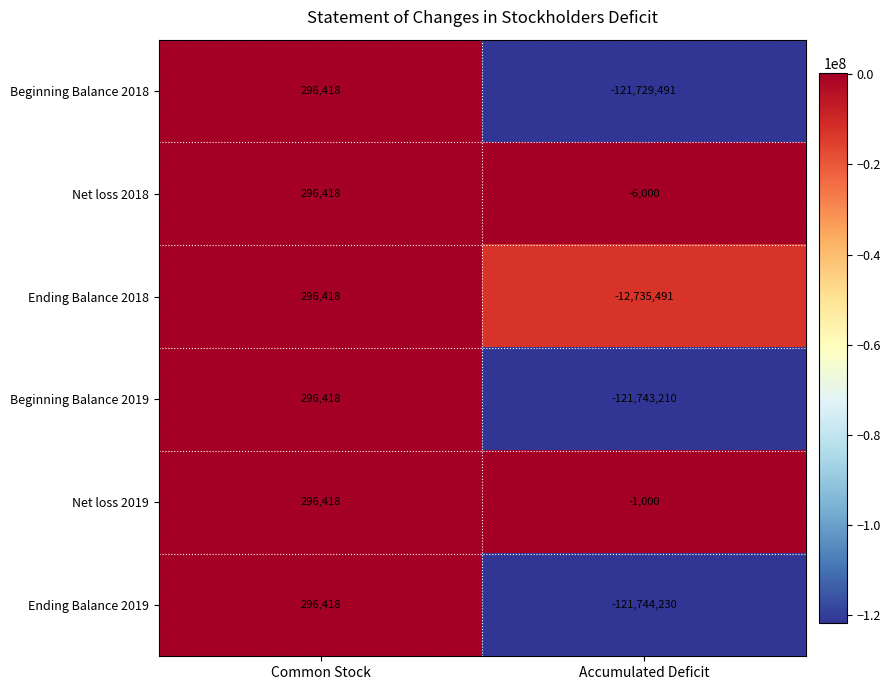

Which category has the lowest value across all series?

Accumulated Deficit